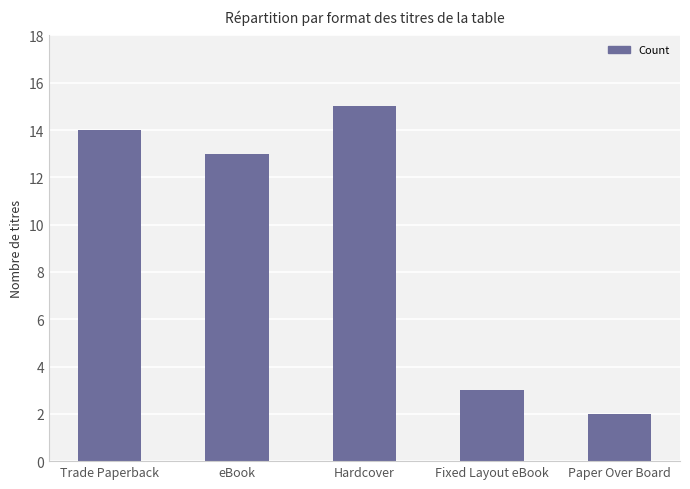

Are the bars horizontal?

No